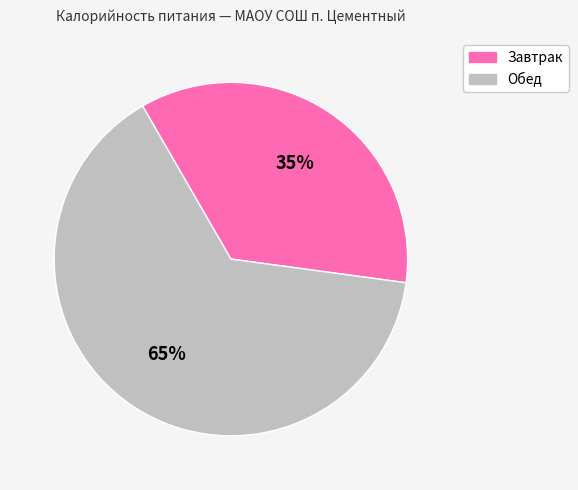

To the nearest percent, what portion does Обед represent?

65%